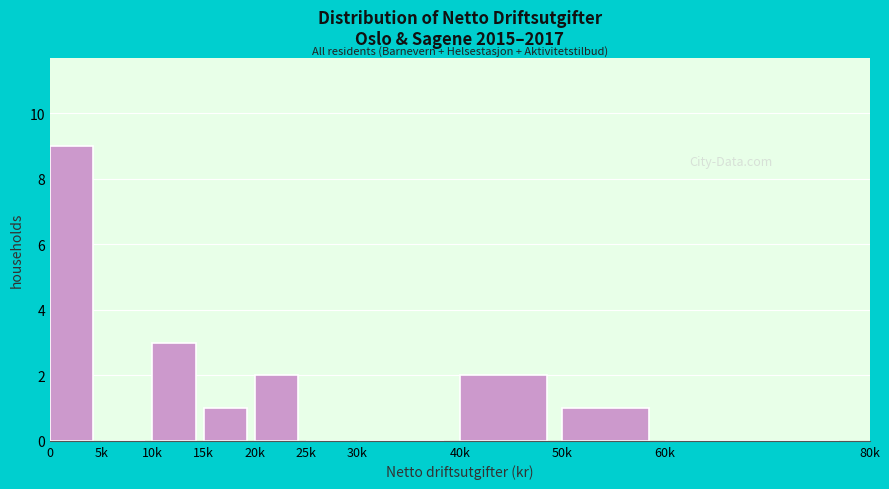

Reading left to right, transcribe all the data shown in this chart.

0=9	5k=0	10k=3	15k=1	20k=2	25k=0	30k=0	40k=2	50k=1	60k=0